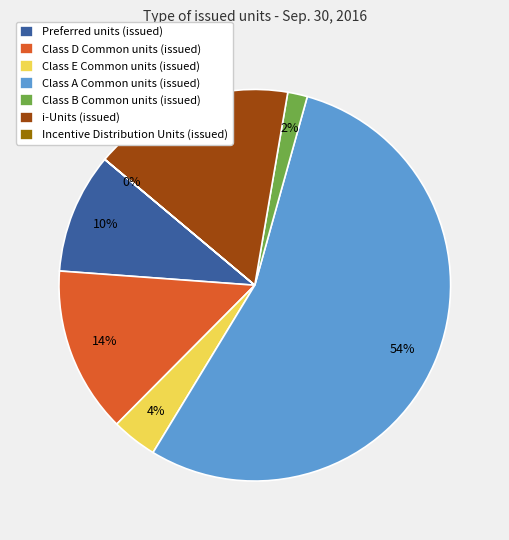

Does Class A Common units (issued) account for over 50% of the chart?

Yes